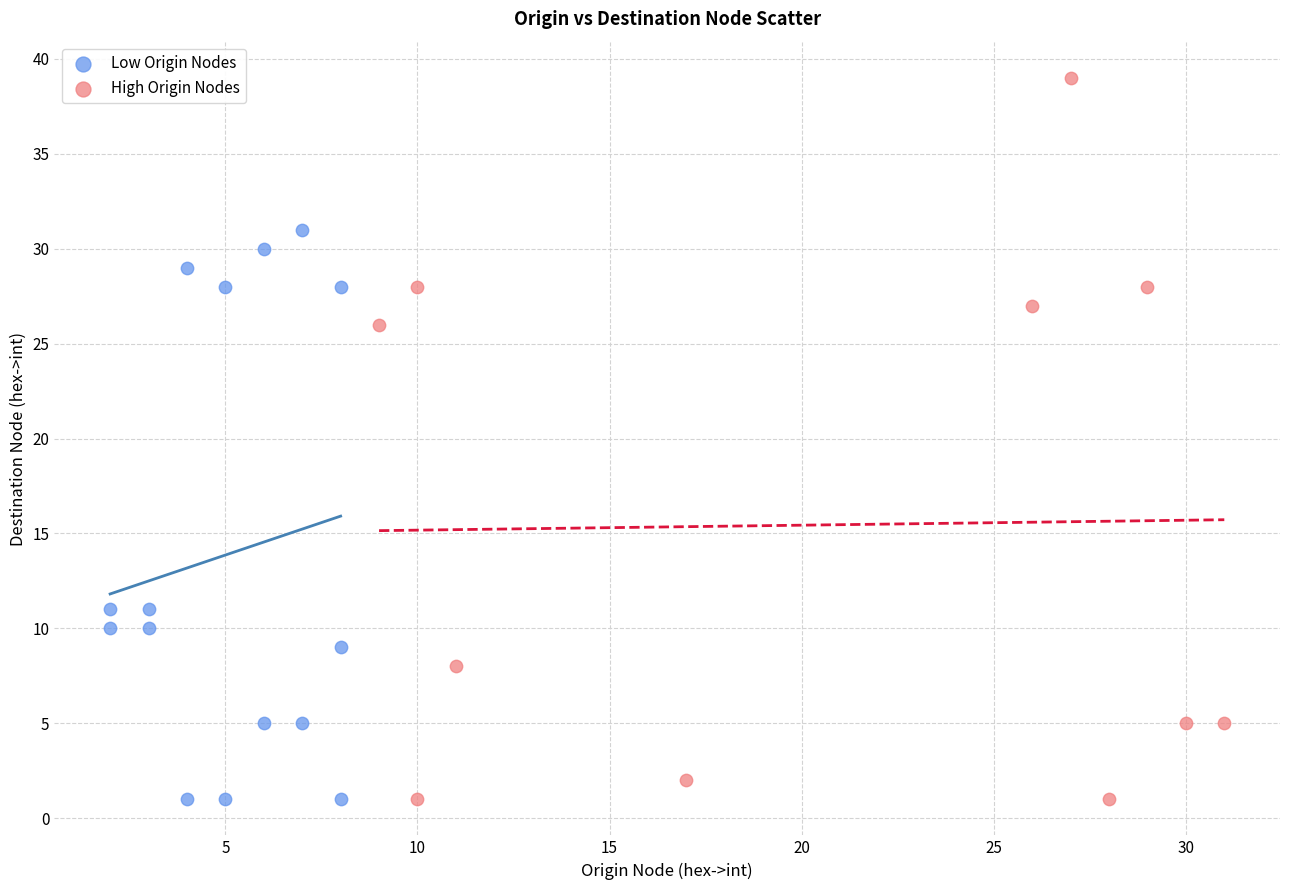

What are all the series names shown in the legend?

Low Origin Nodes, High Origin Nodes